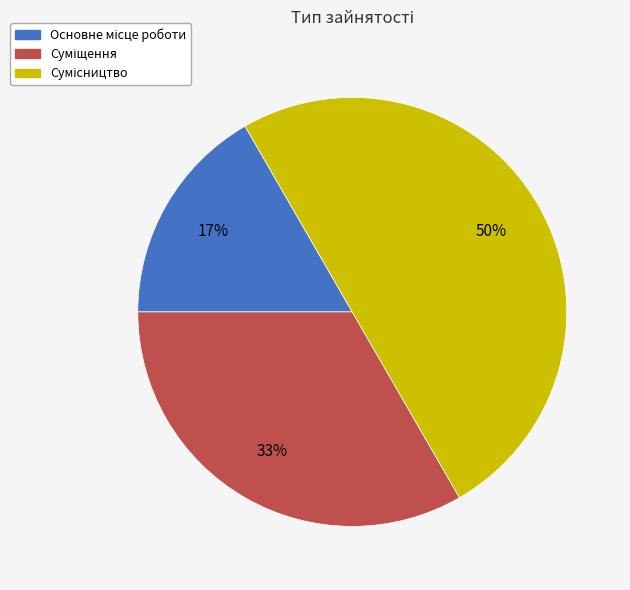

To the nearest percent, what is the difference between the largest and smallest slice percentages?

33%